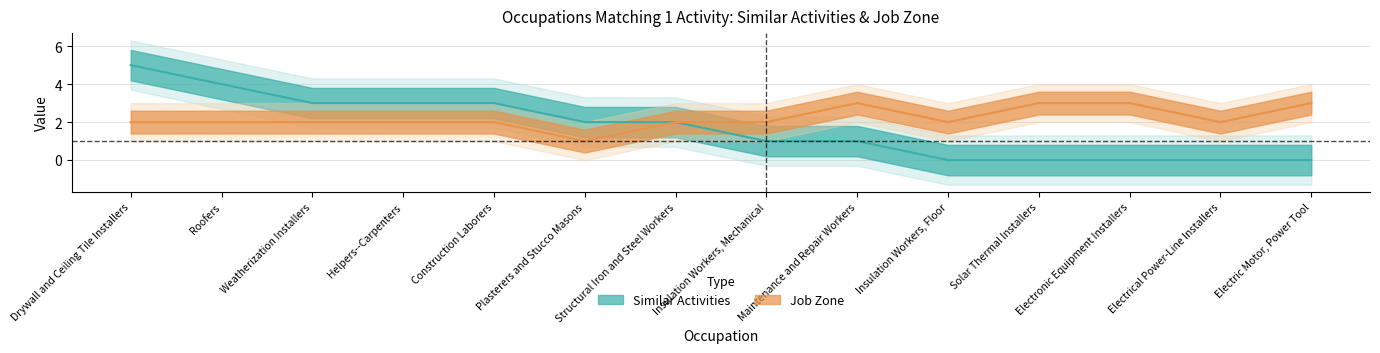

What is the sum of all Similar Activities values?

24